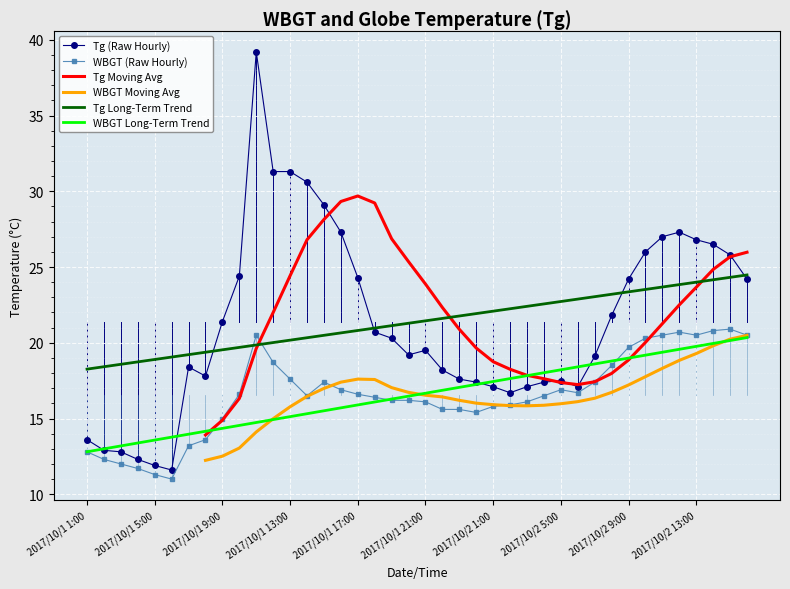

At how many categories does at least one series exceed 13?

40